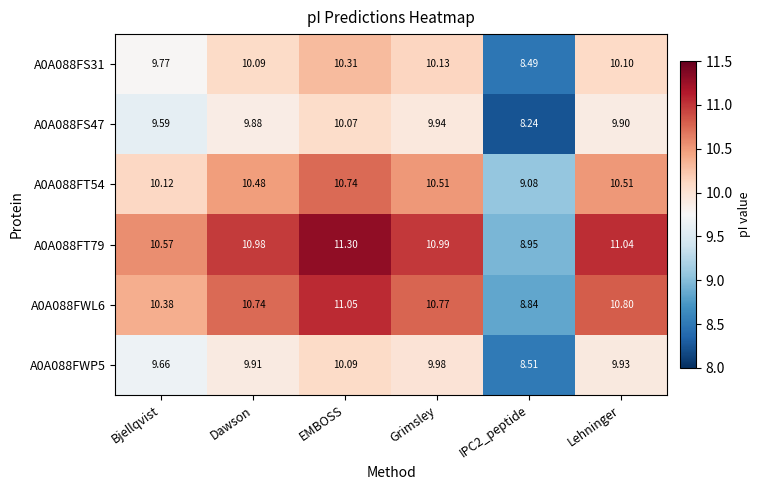

At how many categories does at least one series exceed 8?

6